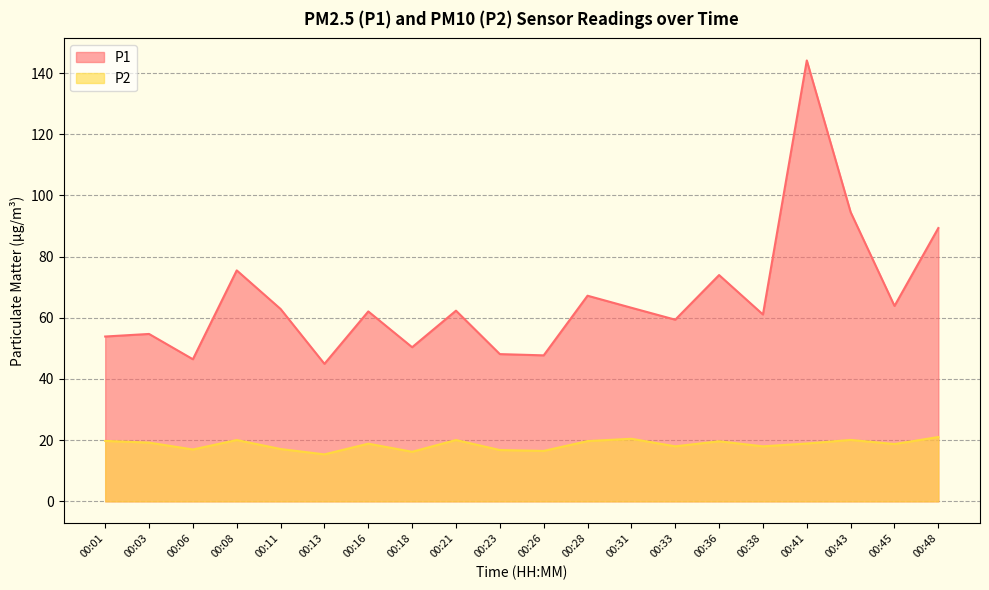

How many values in the P1 series exceed 62?

11